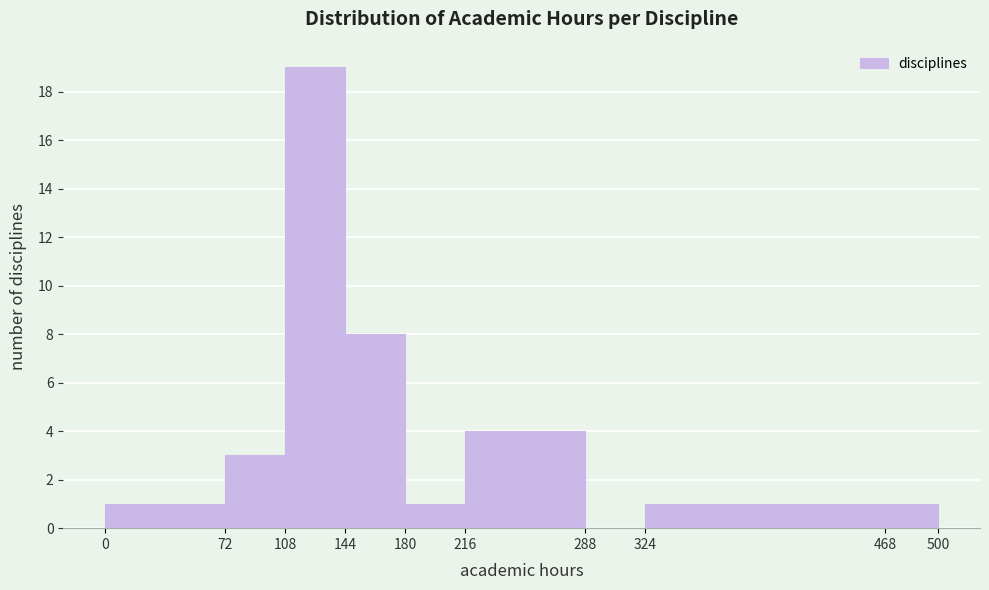

Which range on the x-axis has the tallest bar?

108 to 144